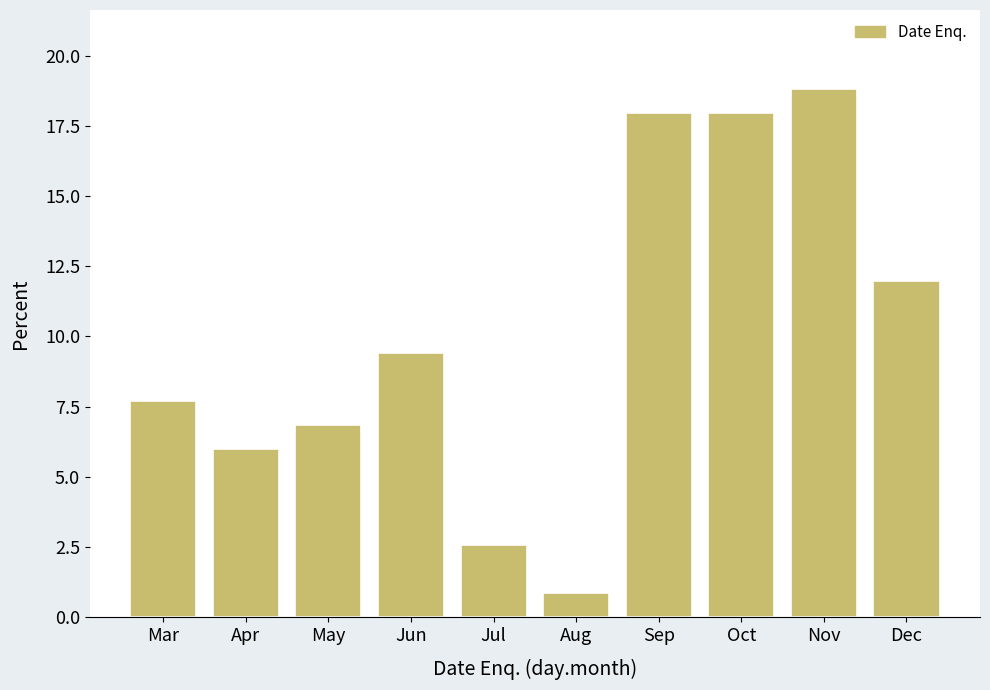

Reading right to left, extract all data points from this chart.

12.0	18.8	17.9	17.9	0.9	2.6	9.4	6.8	6.0	7.7